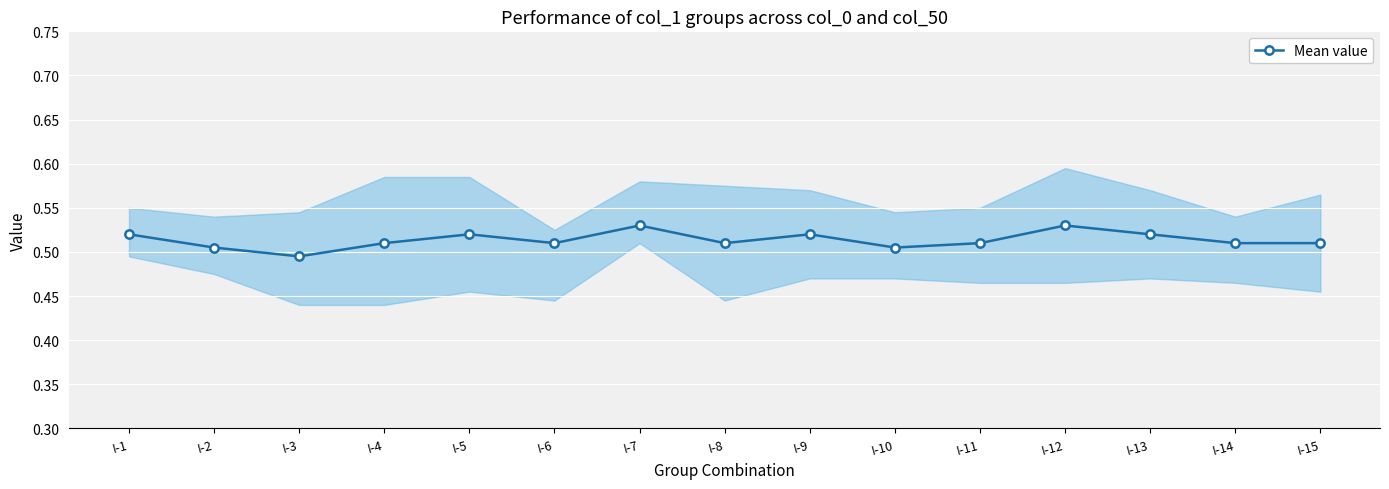

How many points are lower than both their immediate neighbors (excluding endpoints)?

4